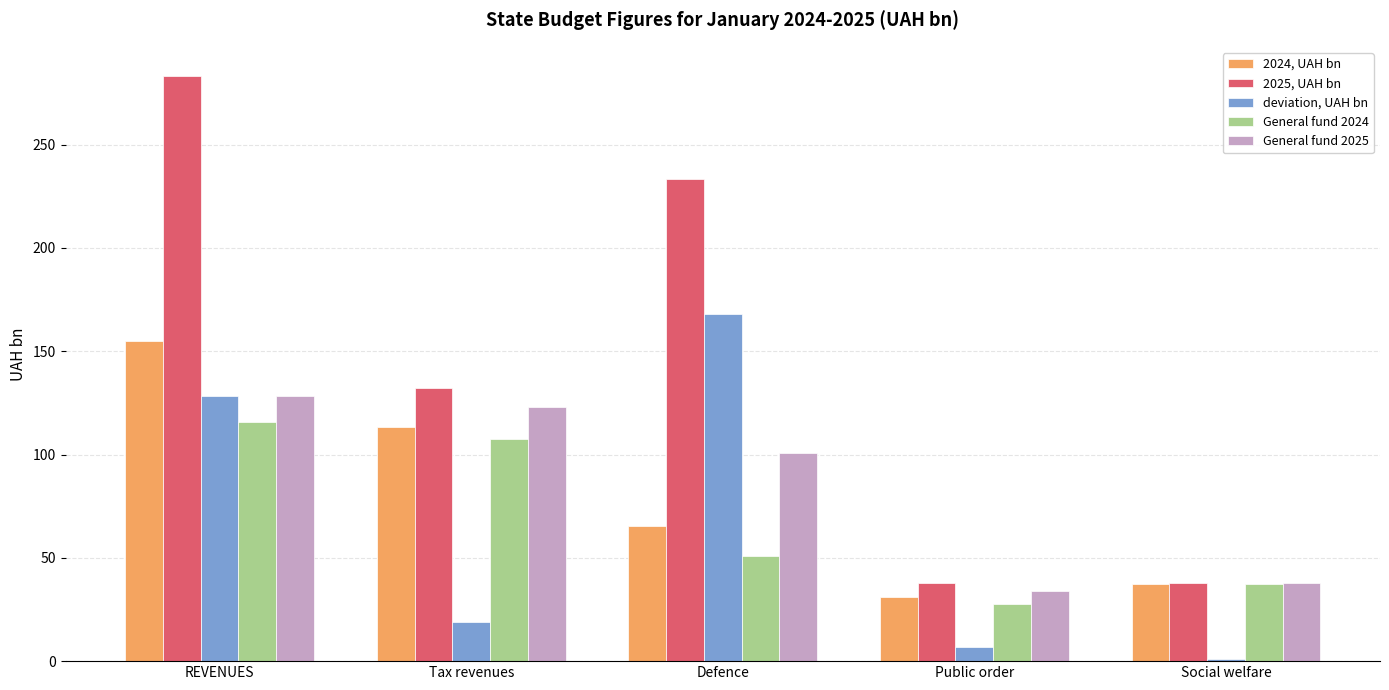

What are all the series names shown in the legend?

2024, UAH bn, 2025, UAH bn, deviation, UAH bn, General fund 2024, General fund 2025